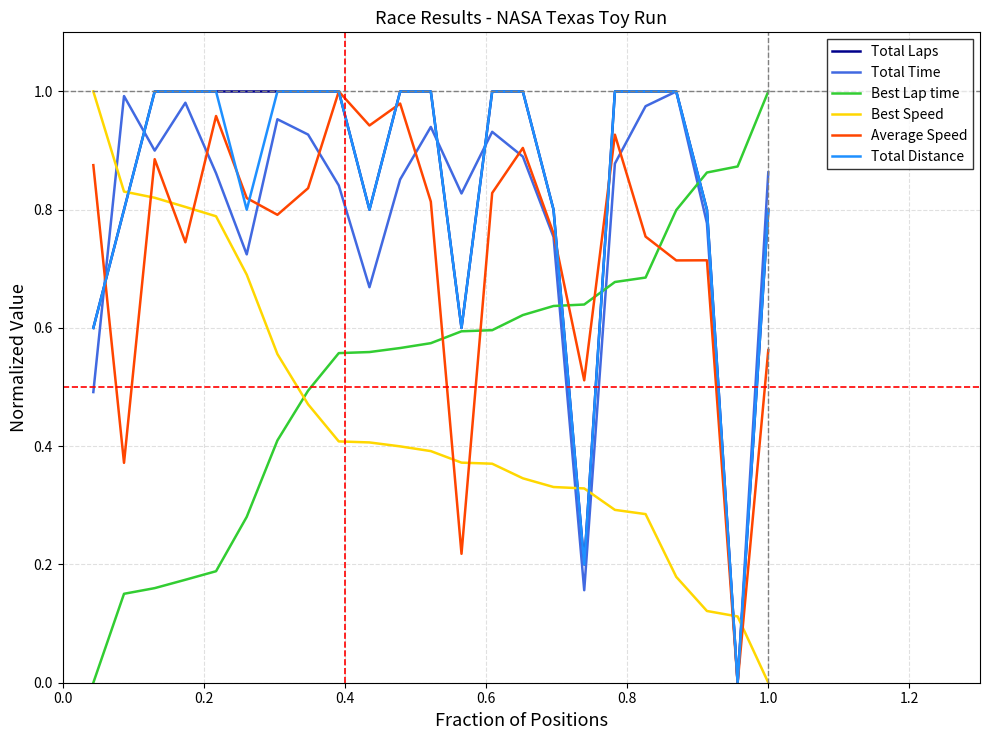

How many times do Best Speed and Total Laps cross each other?

5